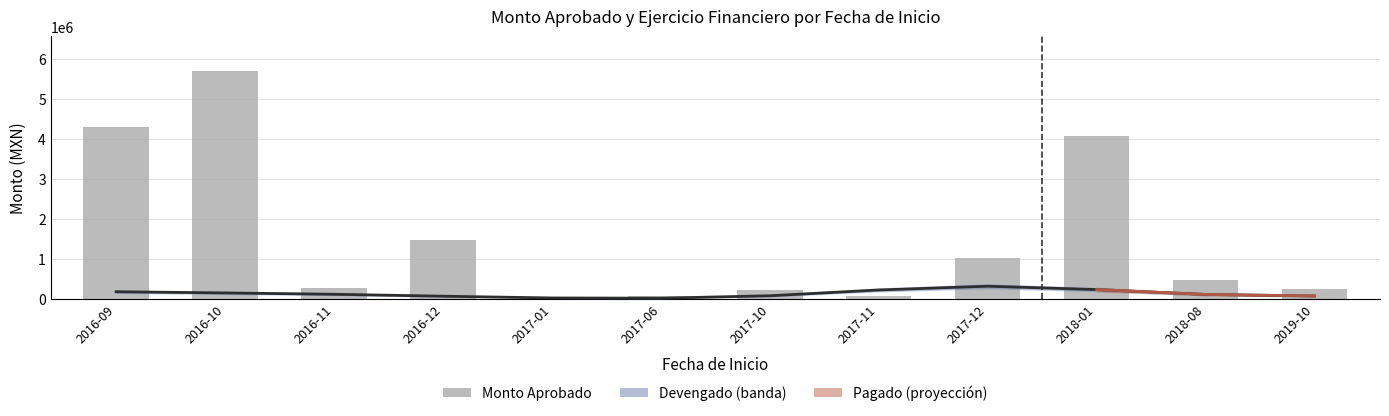

At how many categories does at least one series exceed 1904746?

3